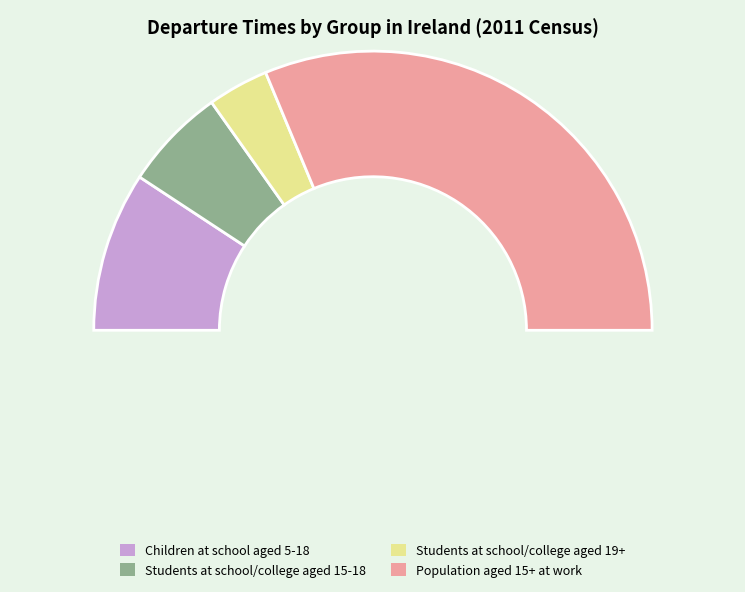

To the nearest percent, what is the difference between the Students at school/college
aged 19+ and Students at school/college
aged 15-18 slice percentages?

5%